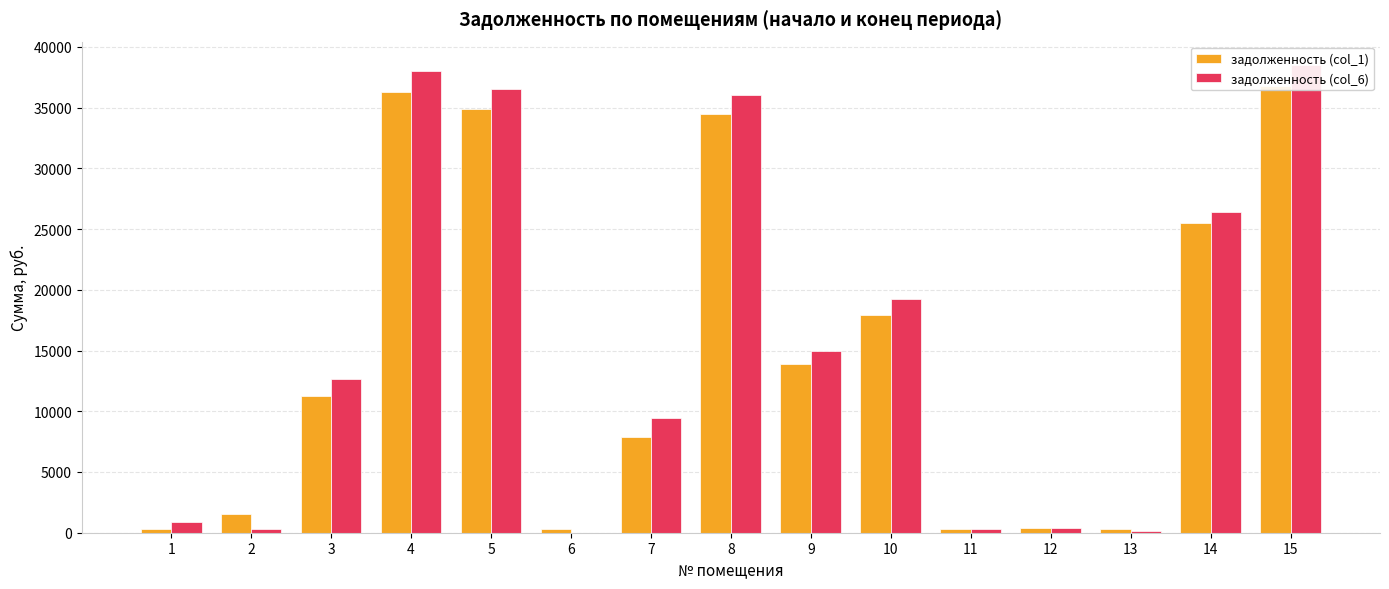

How many groups of bars are there?

15